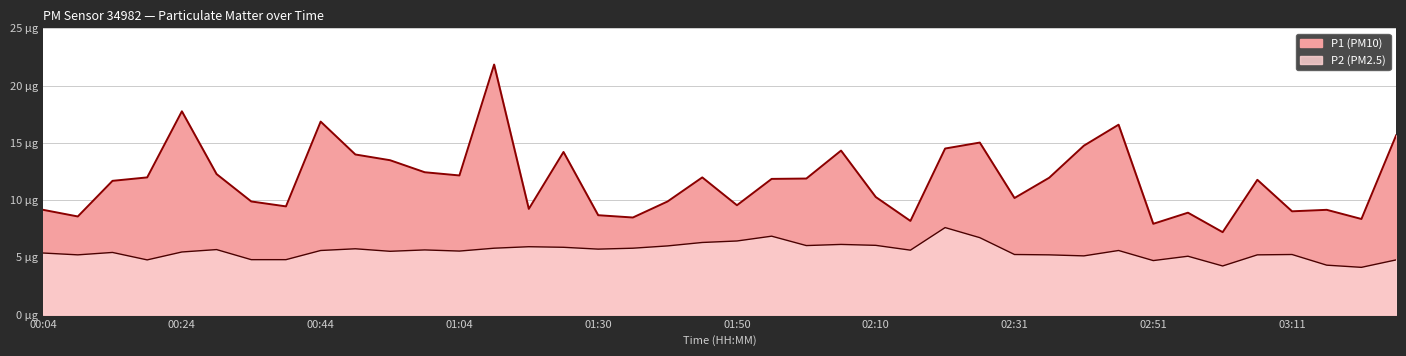

Reading right to left, transcribe all the data shown in this chart.

P1: 03:26=15.7	03:21=8.3	03:16=9.2	03:11=9.0	03:06=11.8	03:01=7.2	02:56=8.9	02:51=7.9	02:46=16.6	02:41=14.8	02:36=11.9	02:31=10.2	02:26=15.0	02:21=14.5	02:16=8.2	02:10=10.3	02:05=14.3	02:00=11.9	01:55=11.8	01:50=9.6	01:45=12.0	01:40=9.9	01:35=8.5	01:30=8.7	01:19=14.2	01:14=9.2	01:09=21.8	01:04=12.2	00:59=12.4	00:54=13.5	00:49=14.0	00:44=16.9	00:39=9.4	00:34=9.9	00:29=12.3	00:24=17.8	00:19=12.0	00:14=11.7	00:09=8.6	00:04=9.2
P2: 03:26=4.8	03:21=4.1	03:16=4.3	03:11=5.2	03:06=5.2	03:01=4.2	02:56=5.1	02:51=4.7	02:46=5.6	02:41=5.1	02:36=5.2	02:31=5.2	02:26=6.7	02:21=7.6	02:16=5.6	02:10=6.0	02:05=6.1	02:00=6.0	01:55=6.8	01:50=6.4	01:45=6.3	01:40=6.0	01:35=5.8	01:30=5.7	01:19=5.9	01:14=5.9	01:09=5.8	01:04=5.5	00:59=5.7	00:54=5.5	00:49=5.8	00:44=5.6	00:39=4.8	00:34=4.8	00:29=5.7	00:24=5.5	00:19=4.8	00:14=5.4	00:09=5.2	00:04=5.4